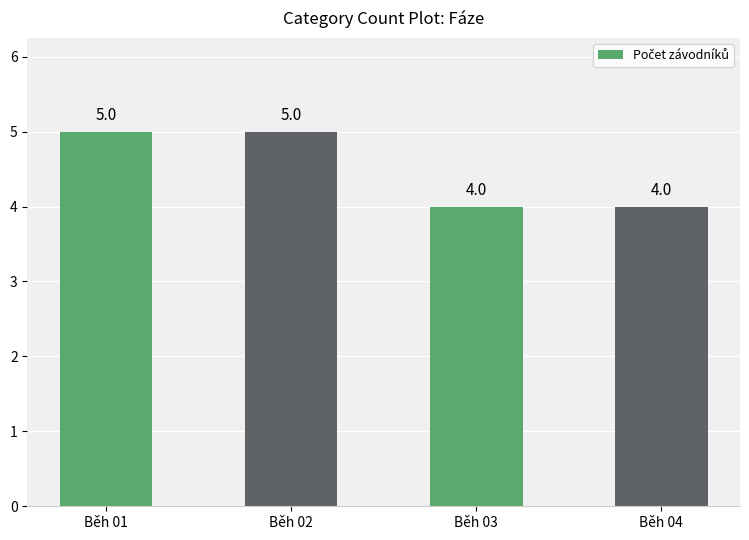

Reading left to right, list all the values displayed in this chart.

5	5	4	4